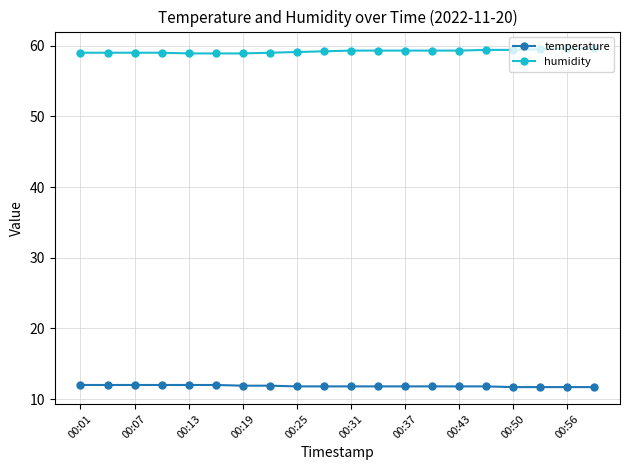

Which series has the largest total across all categories?

humidity